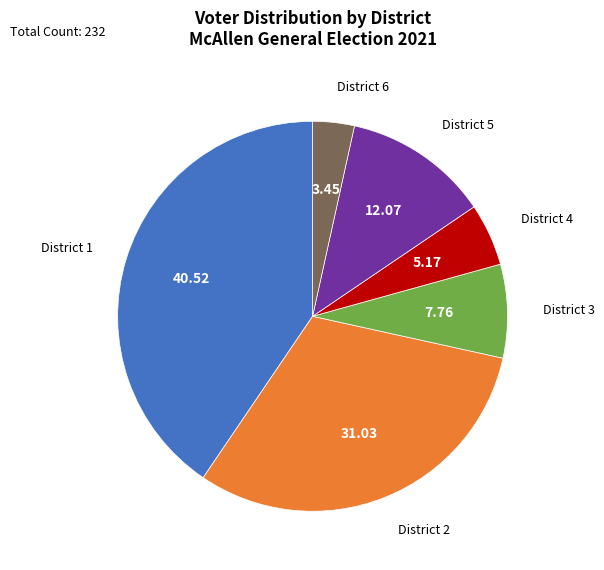

Do District 2 and District 4 together represent more than half of the pie?

No